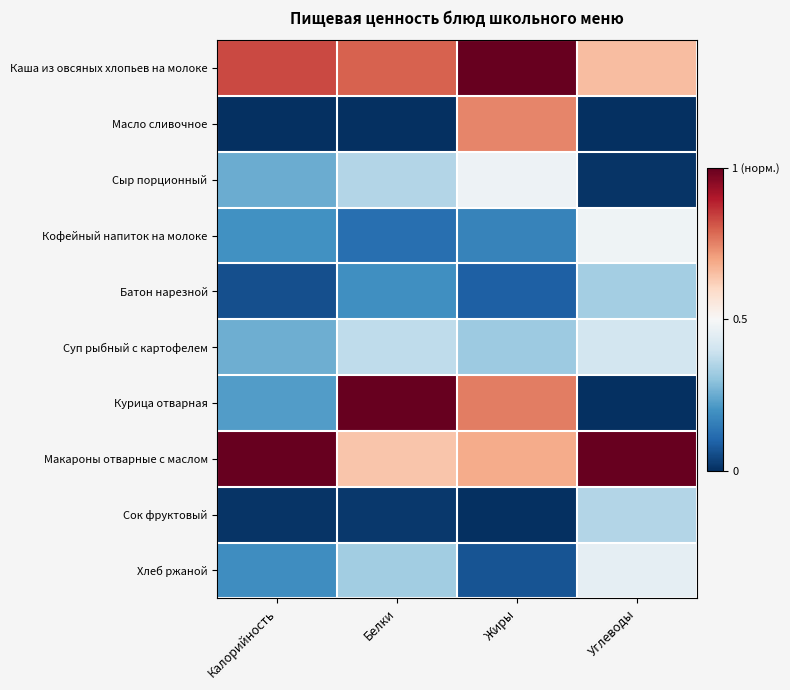

At how many categories does at least one series exceed 0?

4